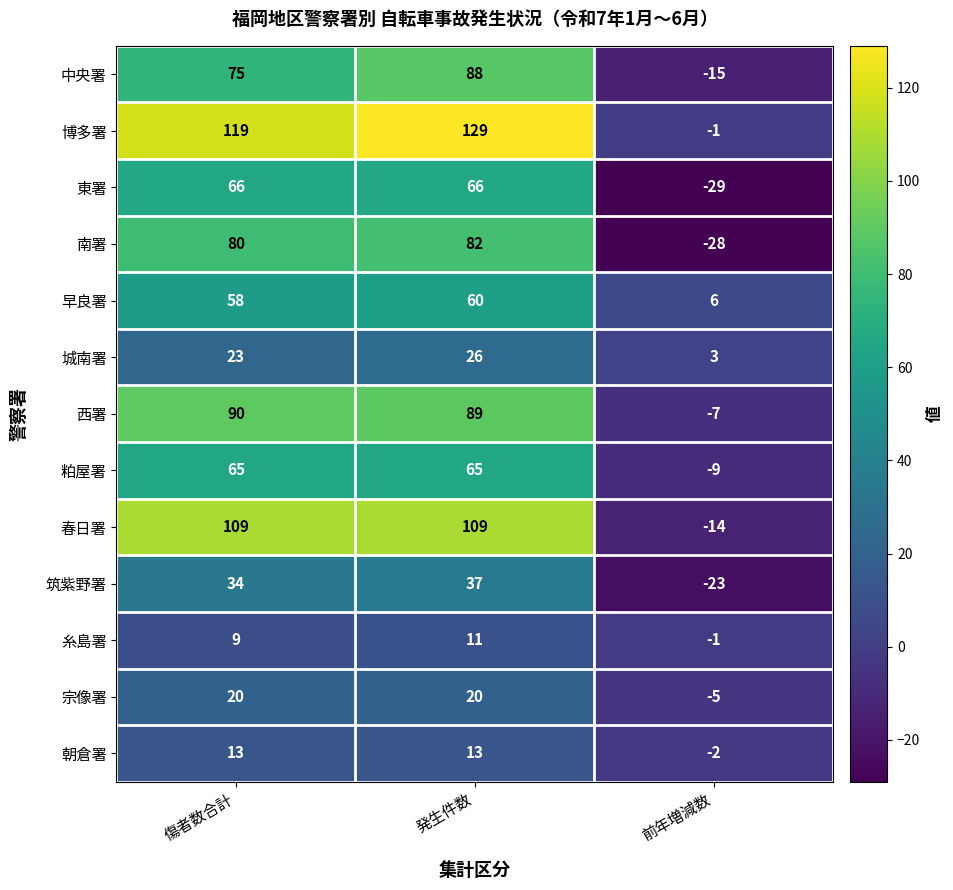

What is the sum of all 朝倉署 values?

24